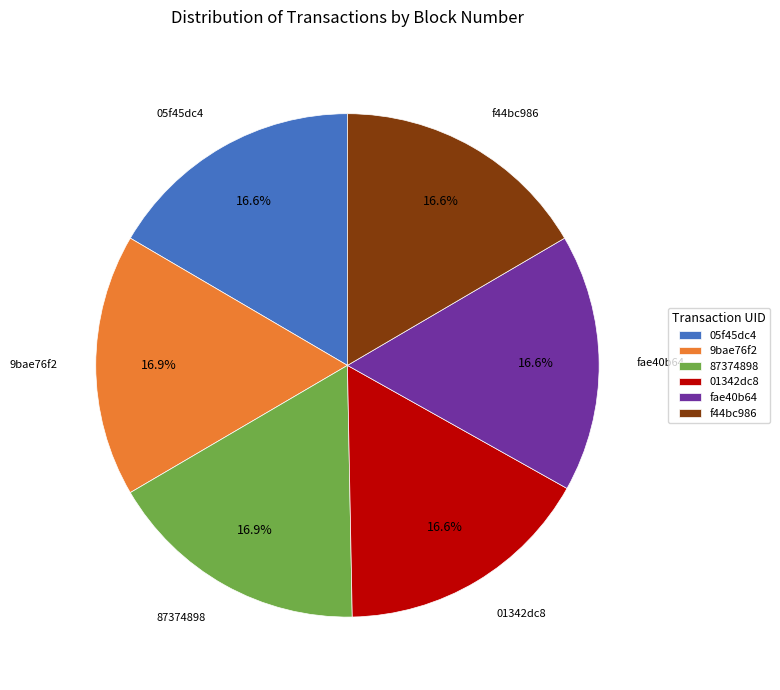

How many slices are in this pie chart?

6